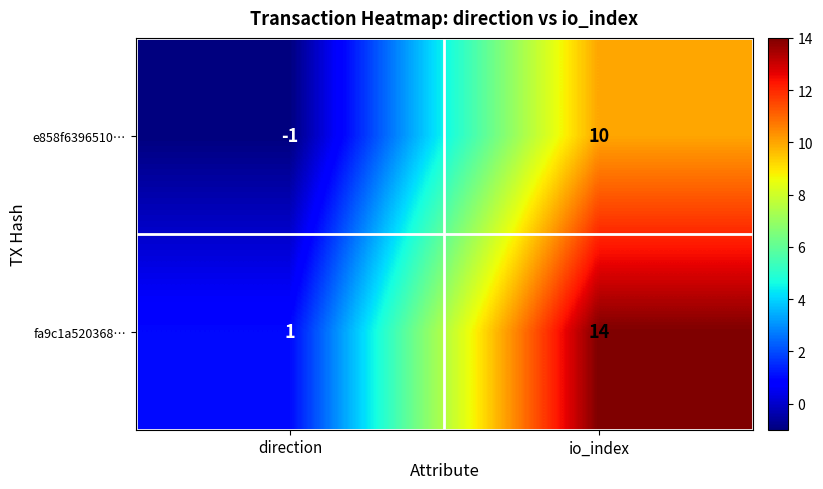

Is it true that e858f6396510… equals 3 at io_index?

False